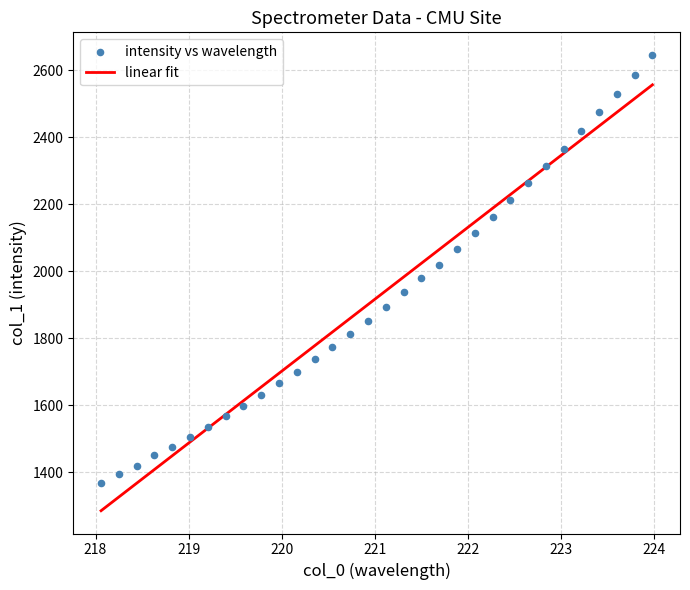

What is the range of X values (max minus min)?

5.9